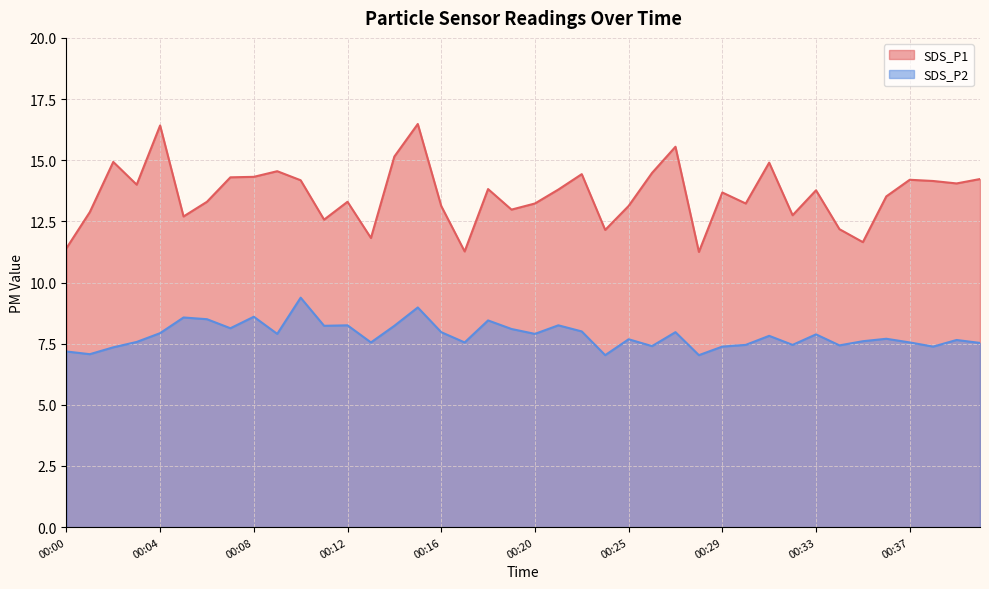

Does the chart display data point markers on the line(s)?

No